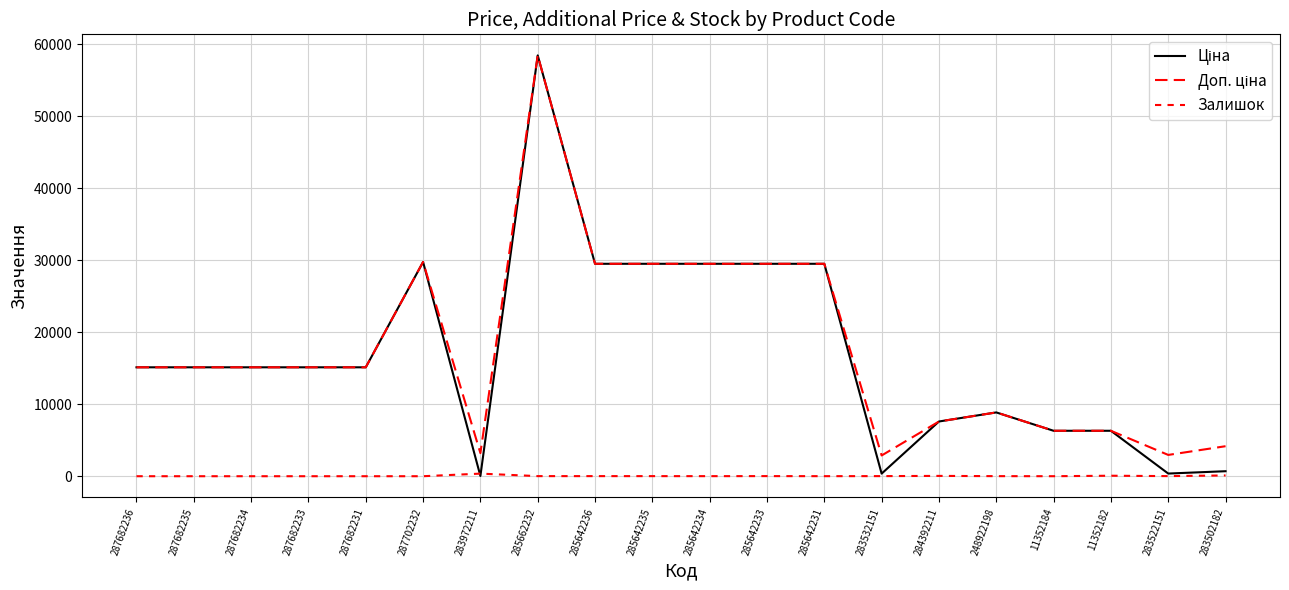

True or false: Ціна and Доп. ціна cross at least once.

False